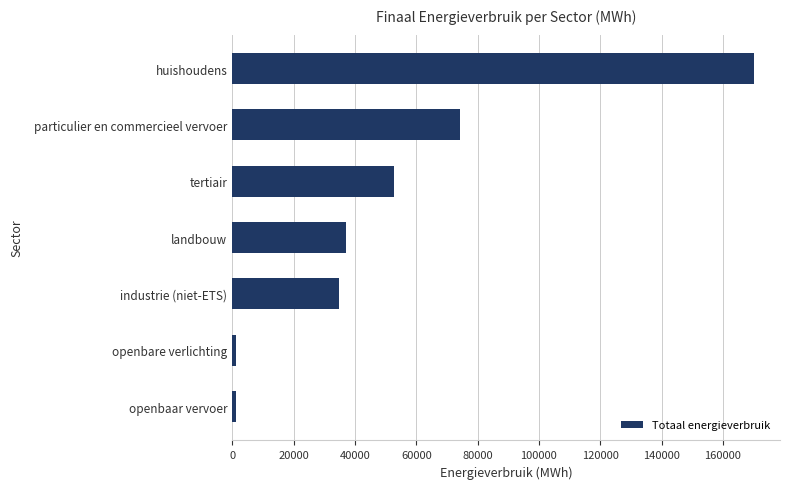

What is the average value?

53010.1